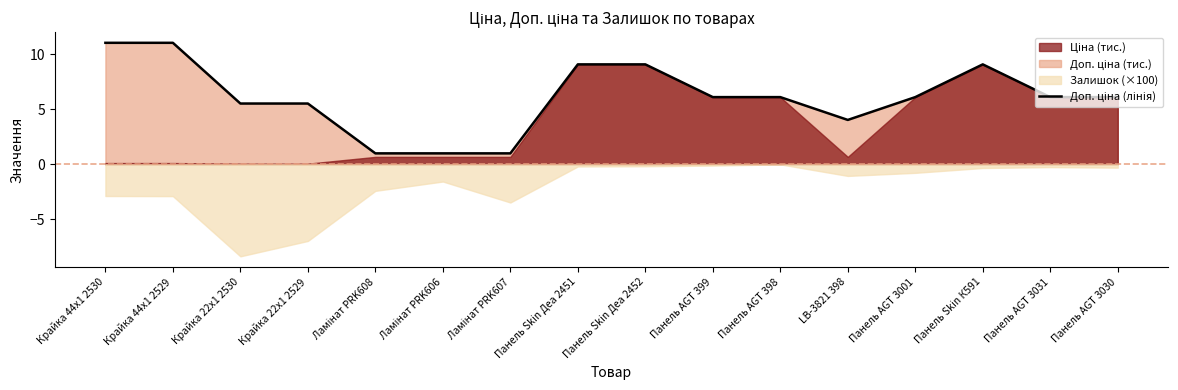

Count the number of values greater than 6.

10